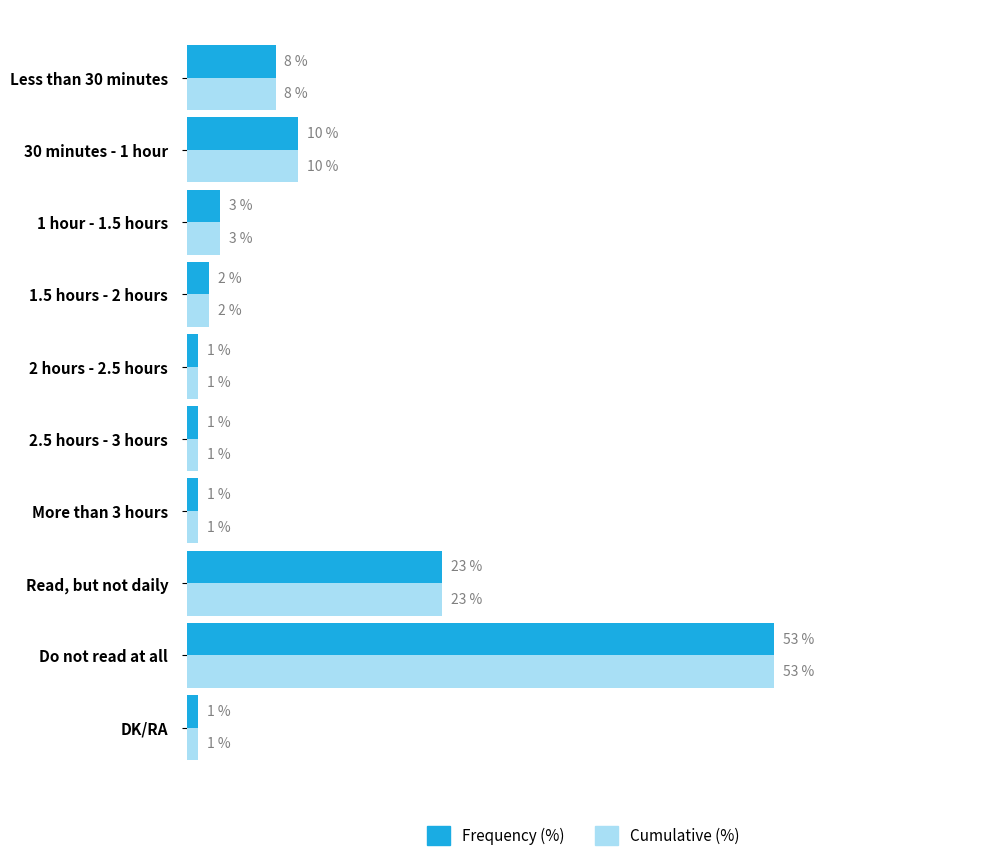

At which category is the sum across all series the highest?

Do not read at all